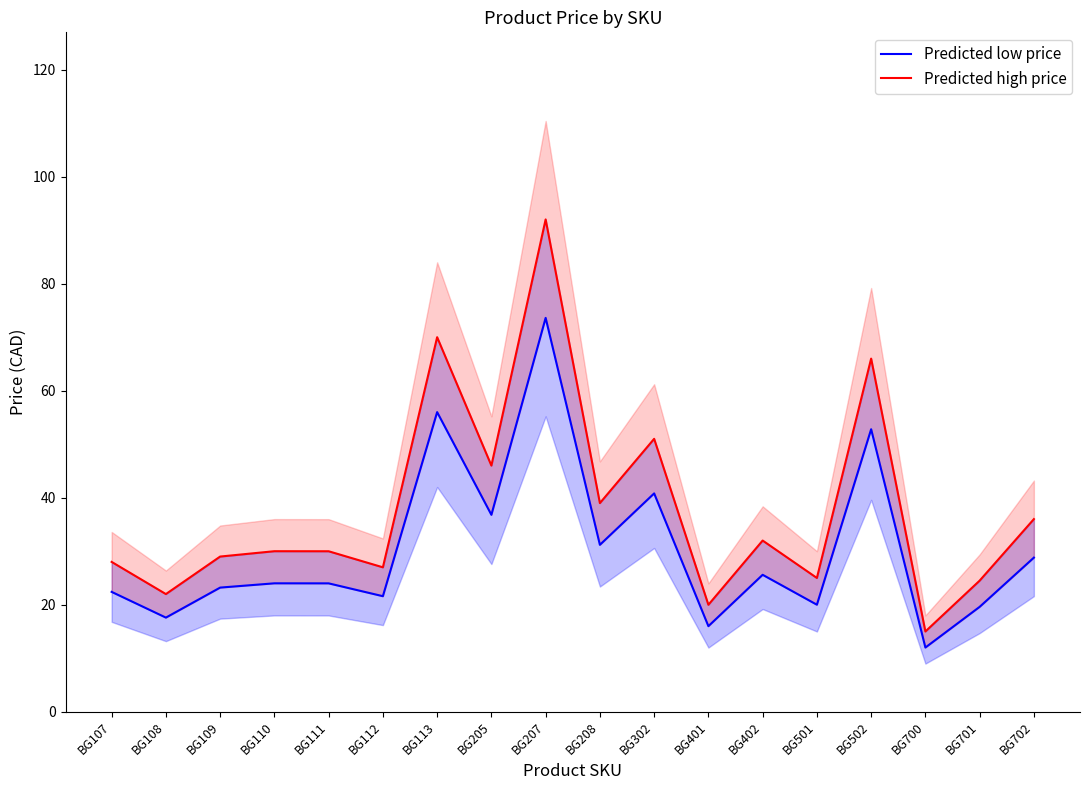

Is it true that Predicted high price equals 42.4 at BG701?

False